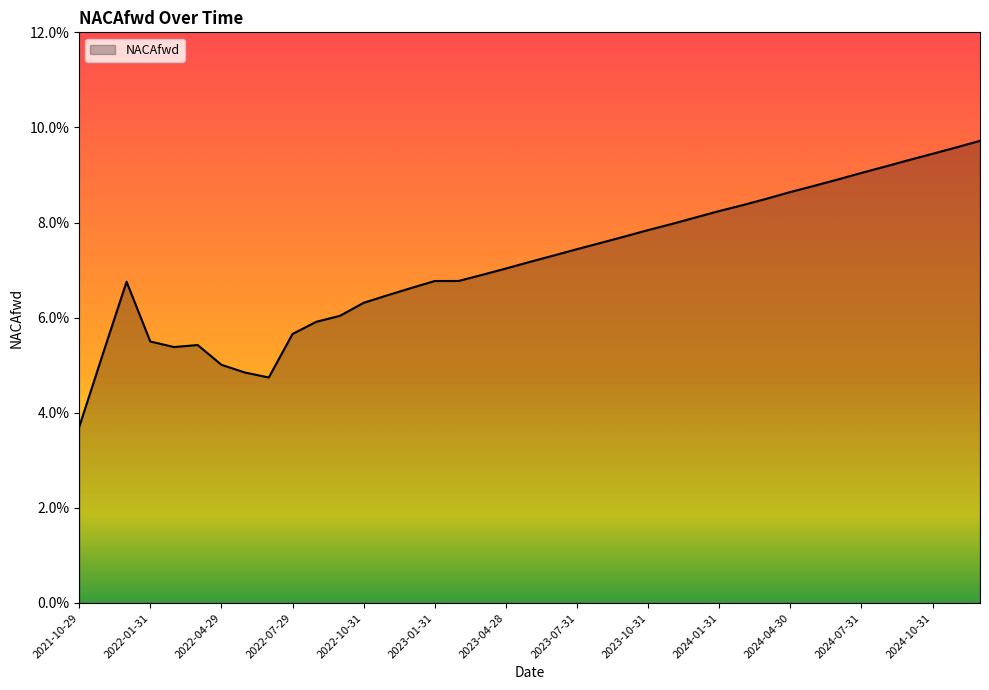

Reading left to right, what are all the values shown in this chart?

0.0	0.1	0.1	0.1	0.1	0.1	0.1	0.0	0.0	0.1	0.1	0.1	0.1	0.1	0.1	0.1	0.1	0.1	0.1	0.1	0.1	0.1	0.1	0.1	0.1	0.1	0.1	0.1	0.1	0.1	0.1	0.1	0.1	0.1	0.1	0.1	0.1	0.1	0.1